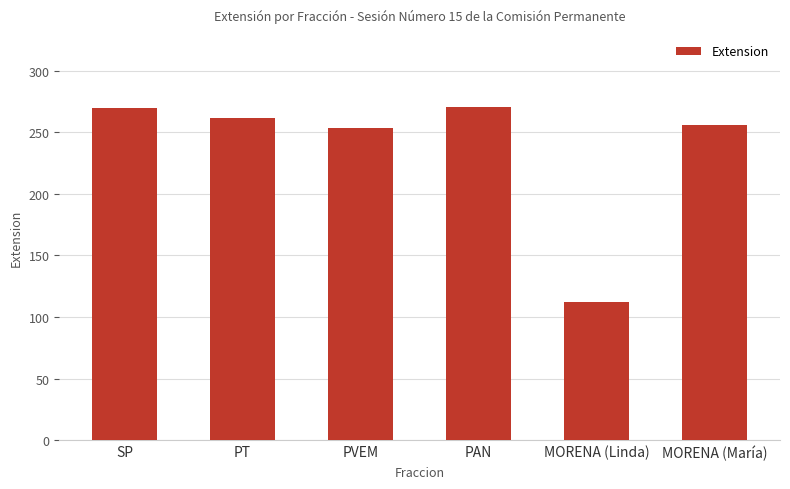

Approximately how many times larger is the value at PAN compared to SP?

1.0